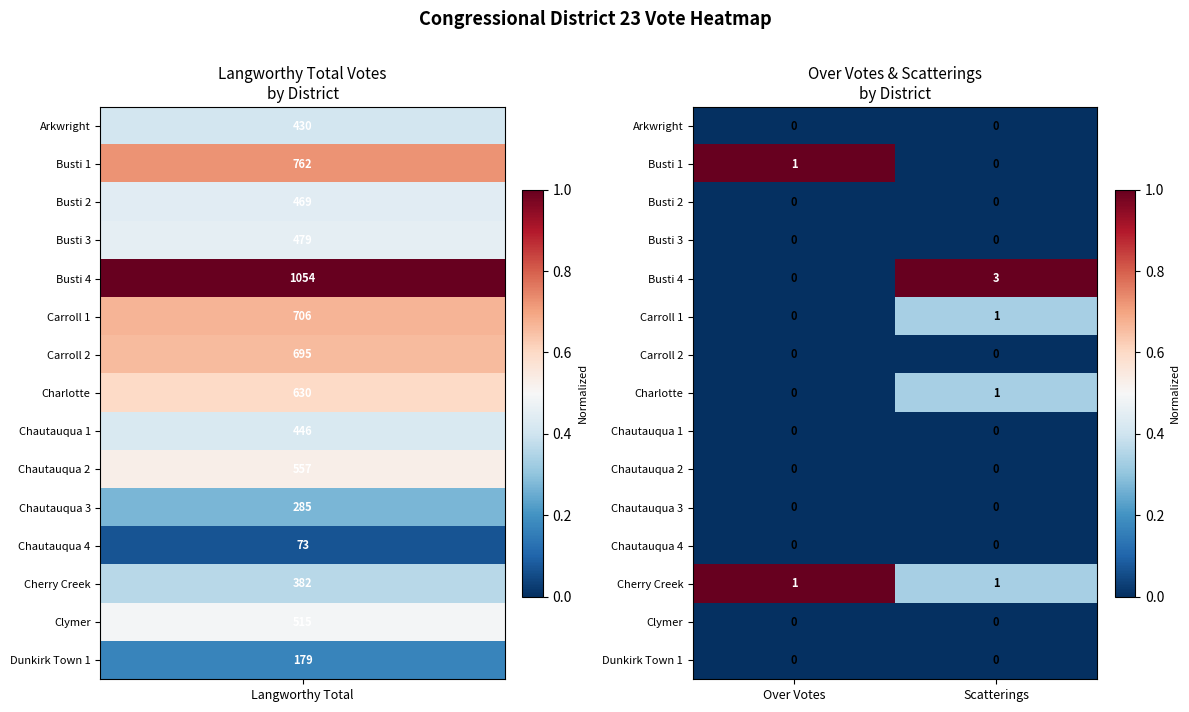

At how many categories does at least one series exceed 0?

2